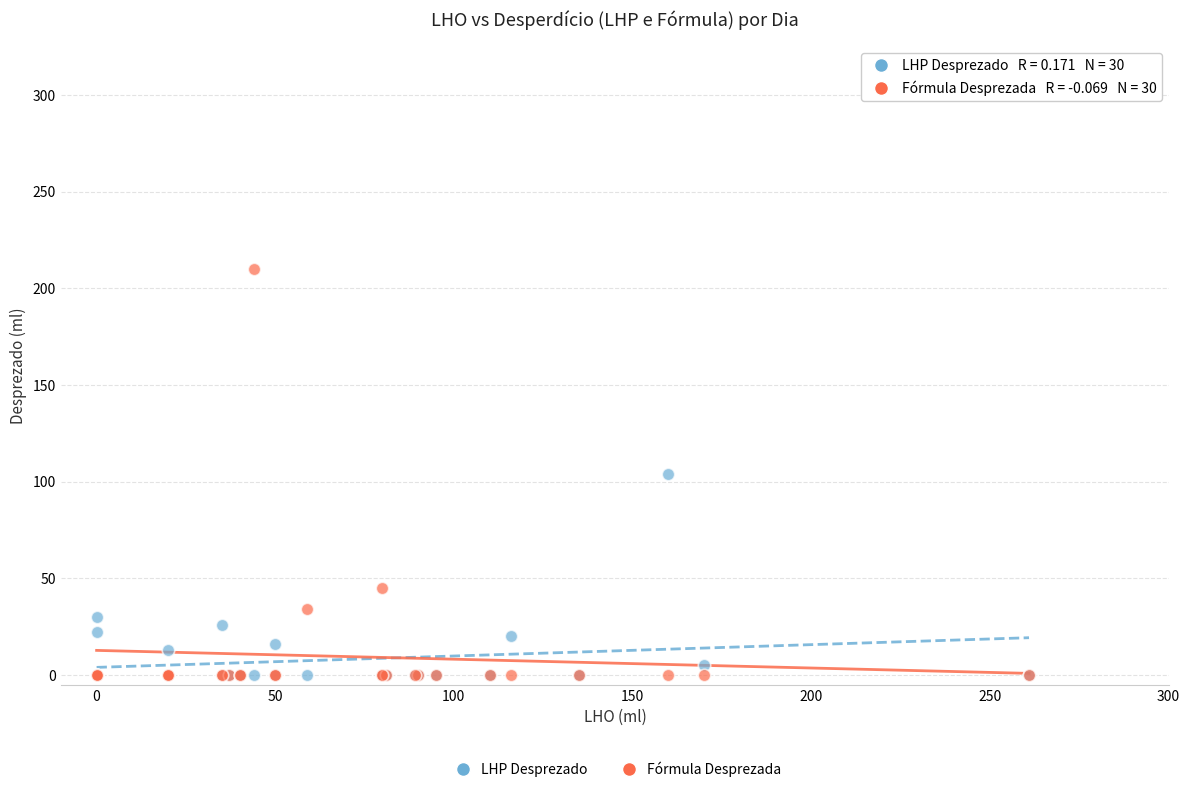

In the LHP Desprezado series, what Y value is closest to 52?

30